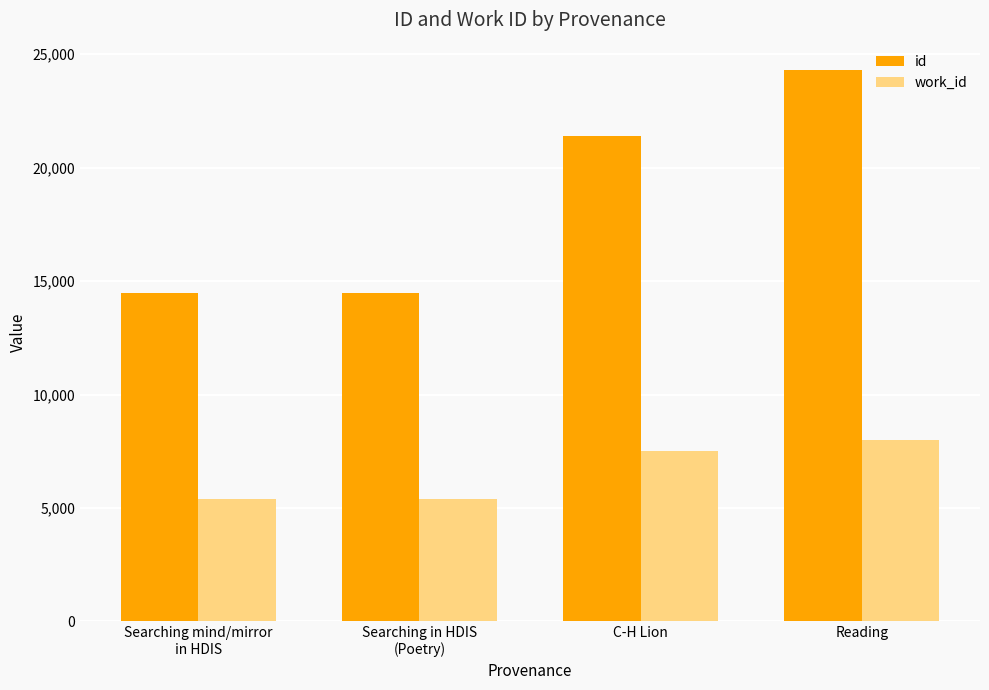

Does the chart contain any negative values?

No